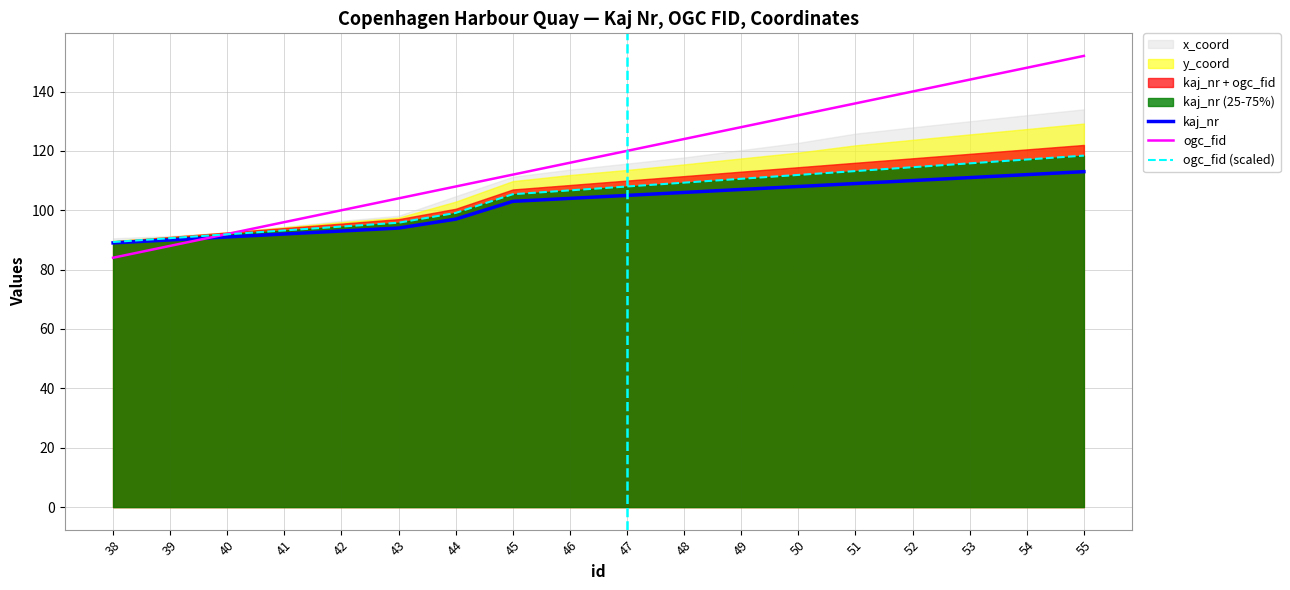

At how many categories does at least one series exceed 90?

17